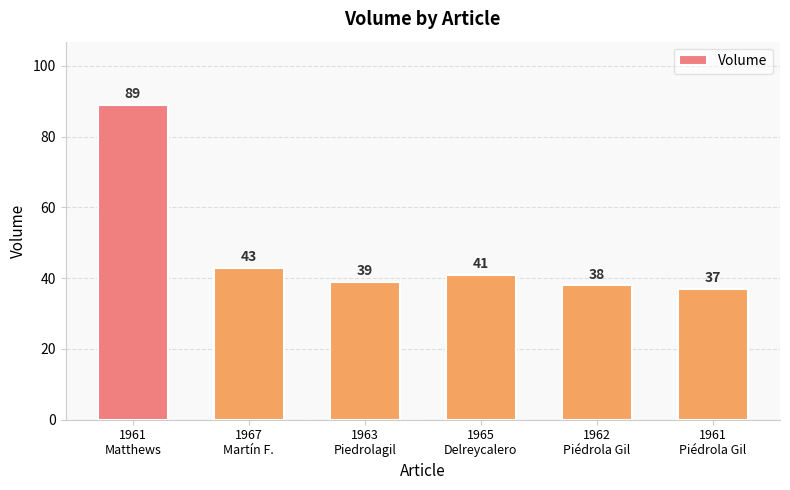

The value at 1962
Piédrola Gil is 38. True or false?

True